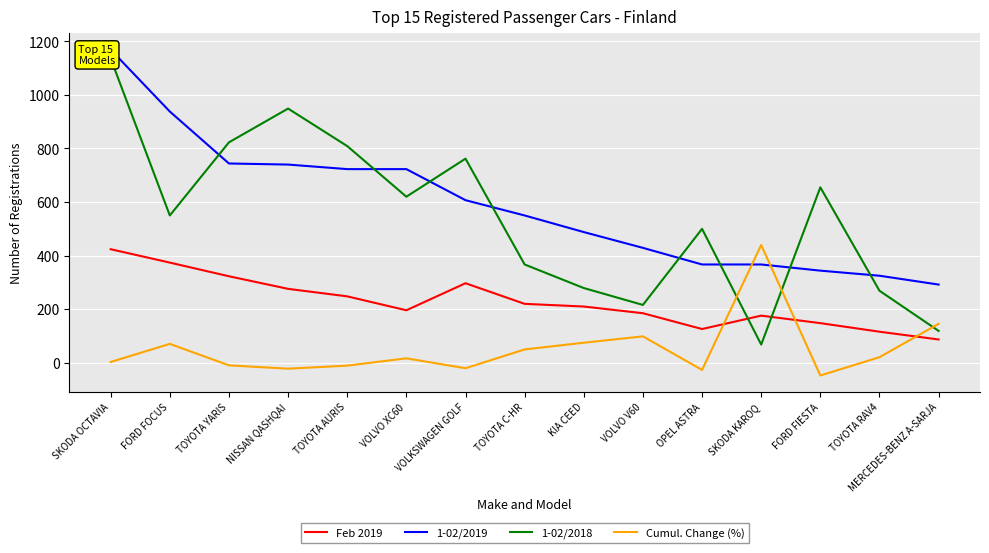

At which label does Feb 2019 first exceed 210?

SKODA OCTAVIA